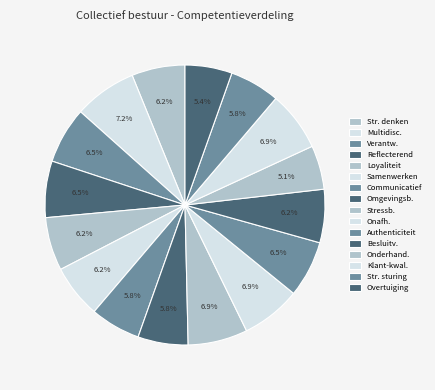

Does any single category account for the majority?

No